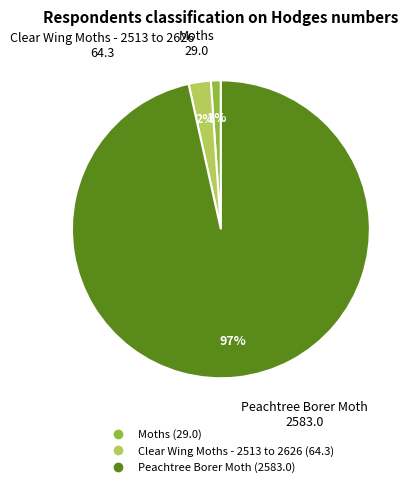

To the nearest percent, what is the average slice percentage?

33%